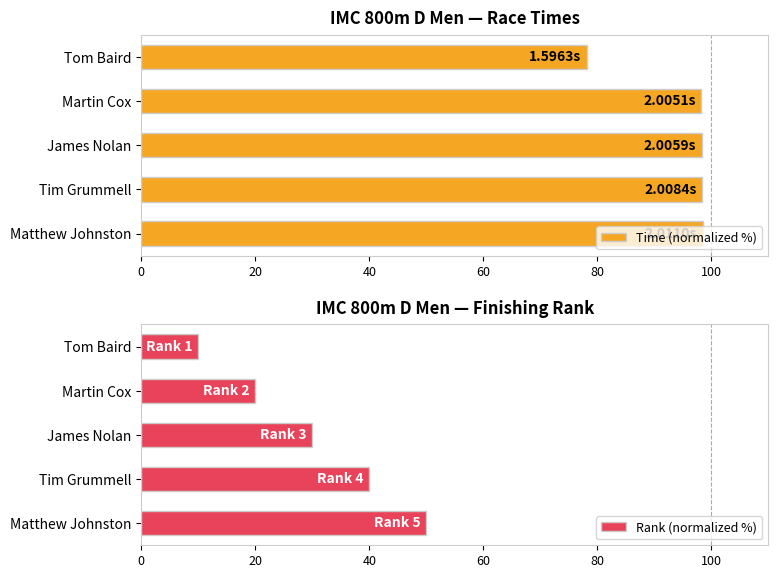

What is the value of the Rank (normalized %) bar at the 3rd from the left?

30.0